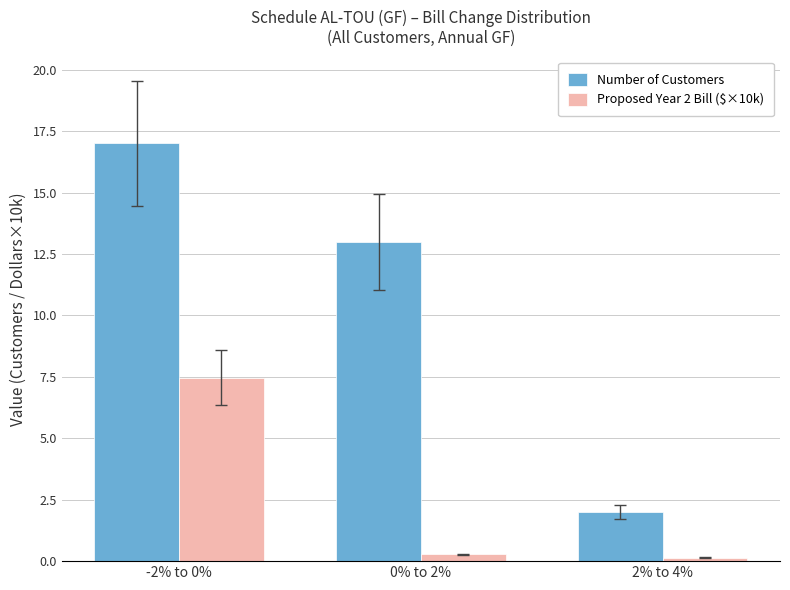

What are all the series names shown in the legend?

Number of Customers, Proposed Year 2 Bill ($×10k)